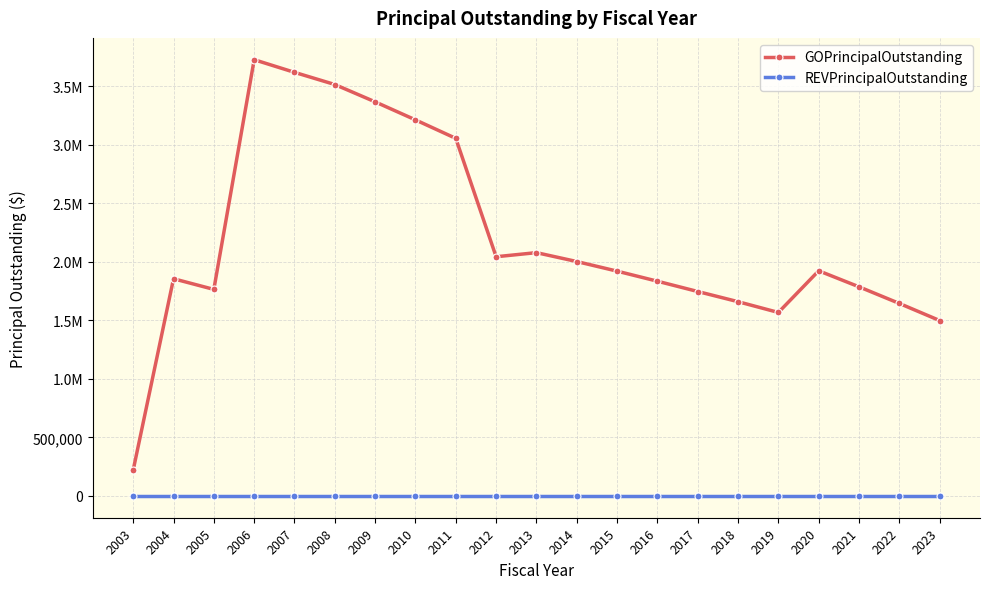

What is the lowest value of the GOPrincipalOutstanding series?

221000